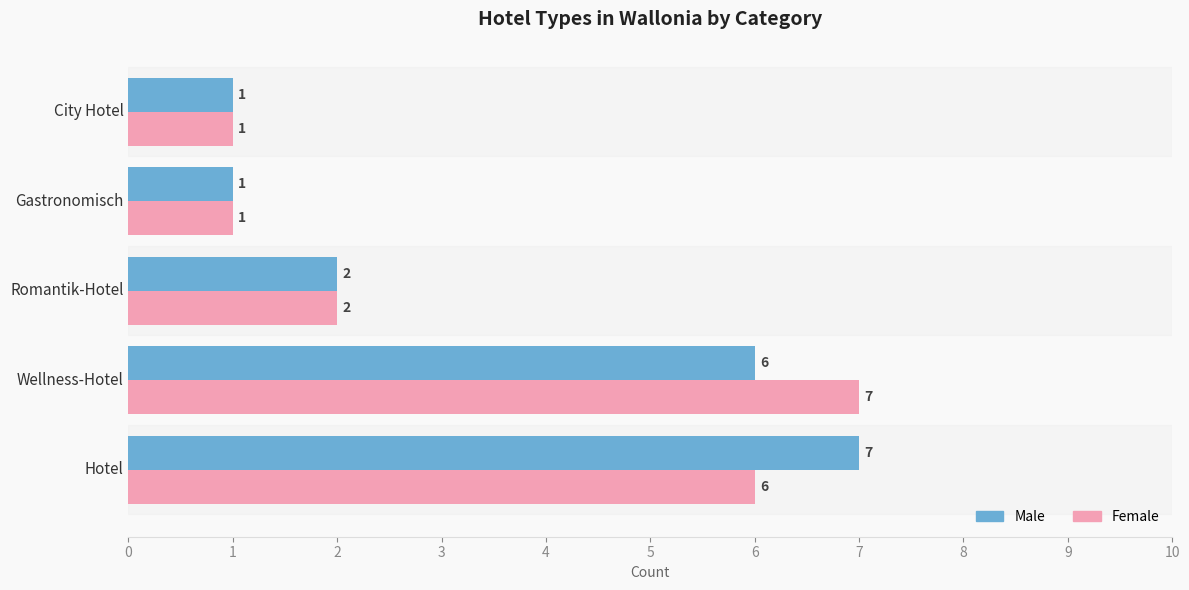

What is the maximum value for Male?

7